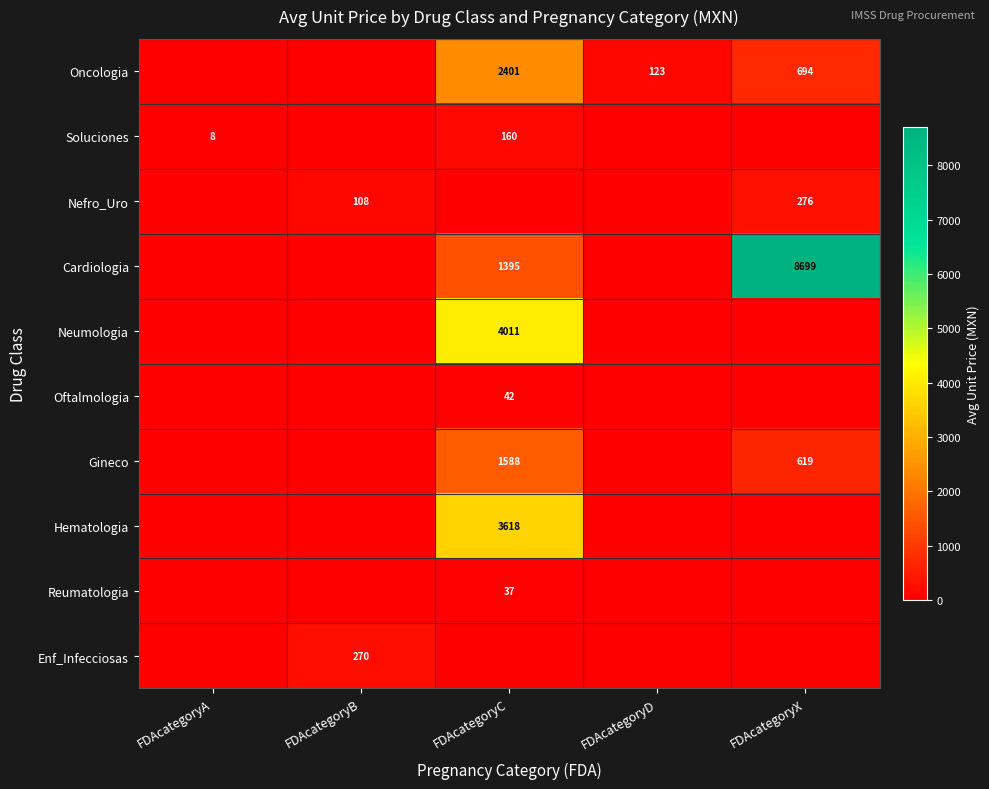

Between FDAcategoryB and FDAcategoryX, which is larger?

FDAcategoryX